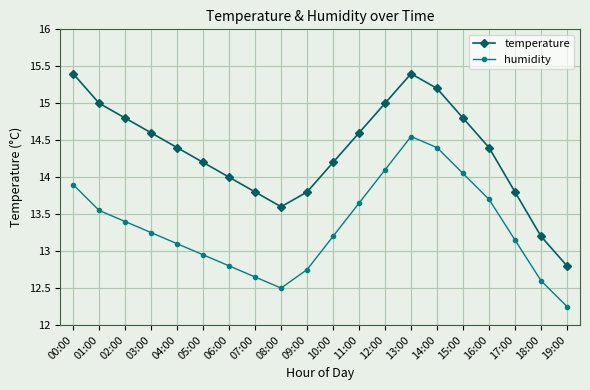

Where does the humidity series first go above 13?

00:00